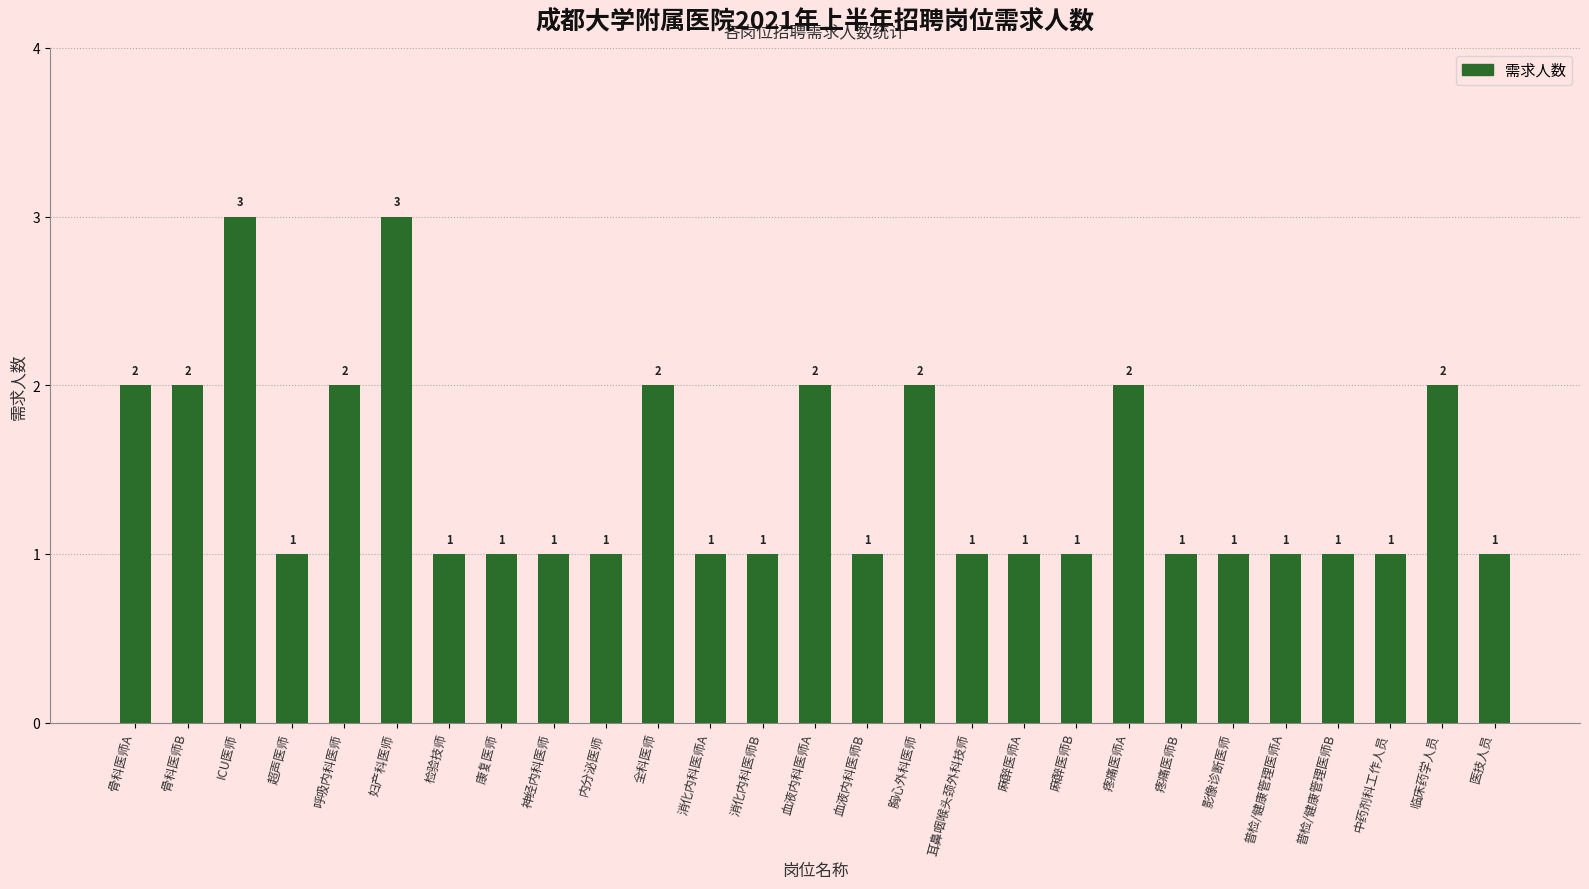

Count the values in the range 1 to 2.

25